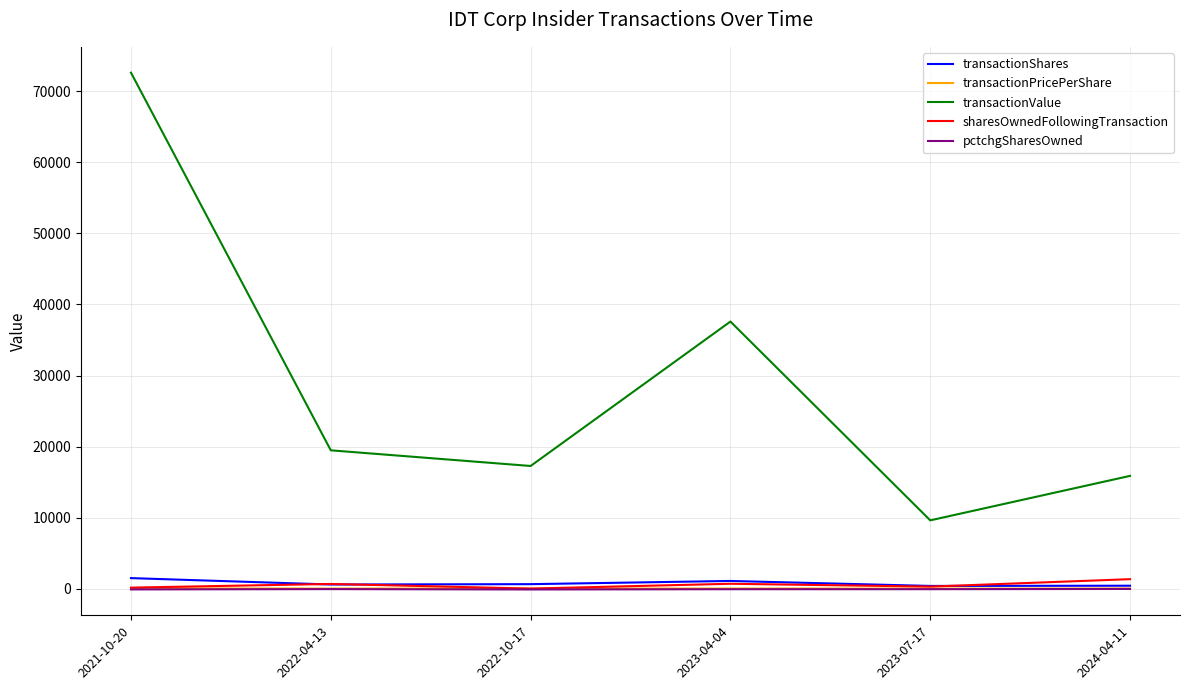

What is the difference between the highest and lowest values at 2024-04-11?

15906.0